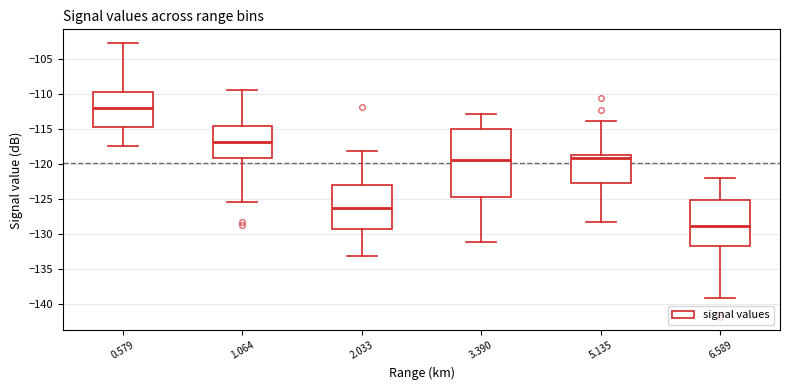

Which box's median line is the lowest?

6.589